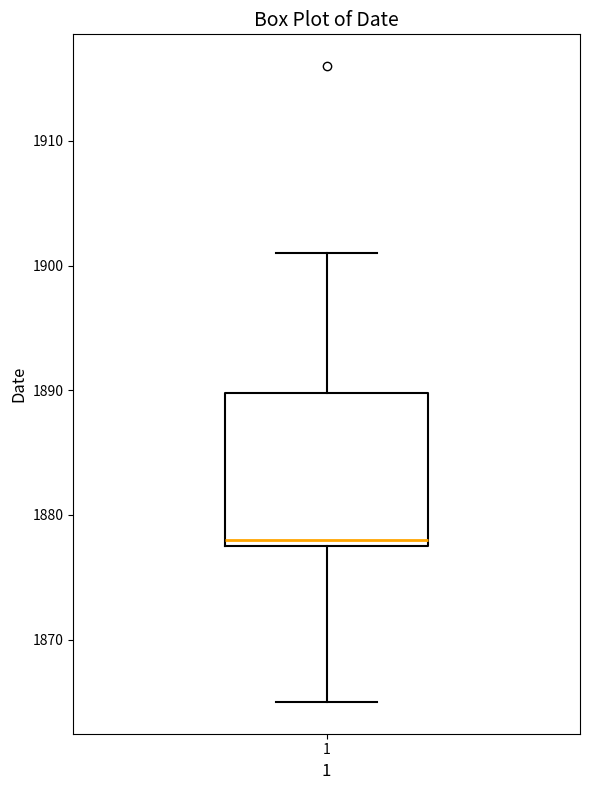

Transcribe this box plot: give where the median line is, the range the box spans, and where the two whiskers end, as read against the y-axis. The values are not printed on the chart, so give them approximately, as read against the axis.

median 1878 (just above the box's lower edge), box 1878 to 1890, whiskers 1865 to 1901